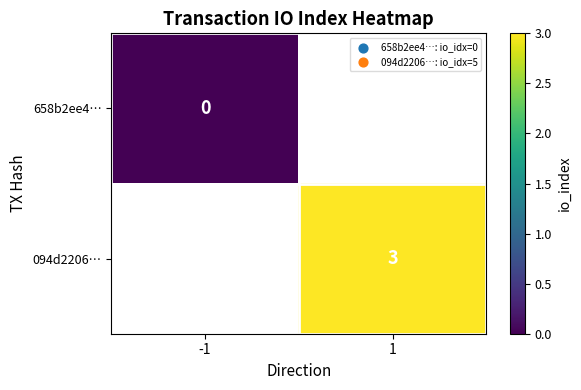

Is it true that 094d2206… equals 3 at 1?

True